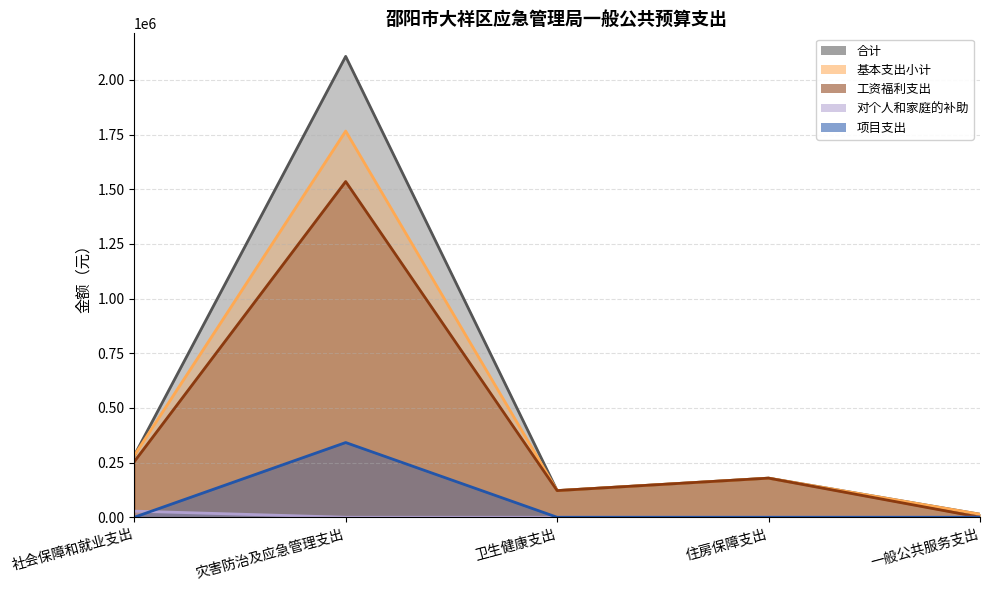

At which category is the sum across all series the highest?

灾害防治及应急管理支出